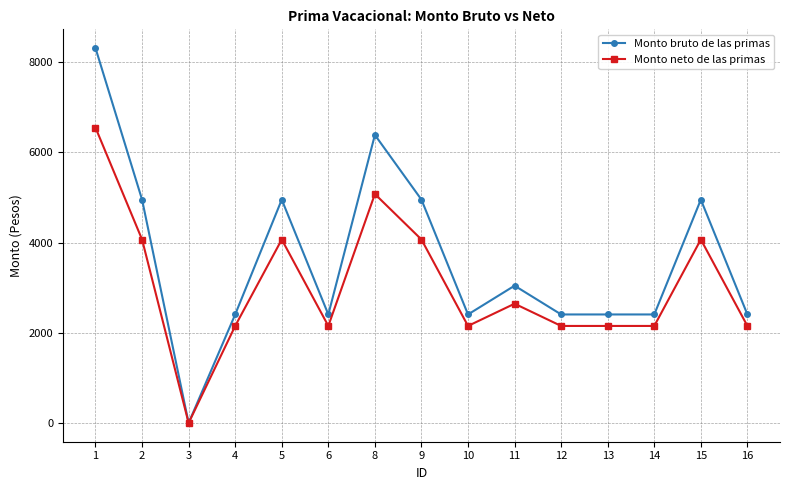

Which series has the widest spread of values?

Monto bruto de las primas